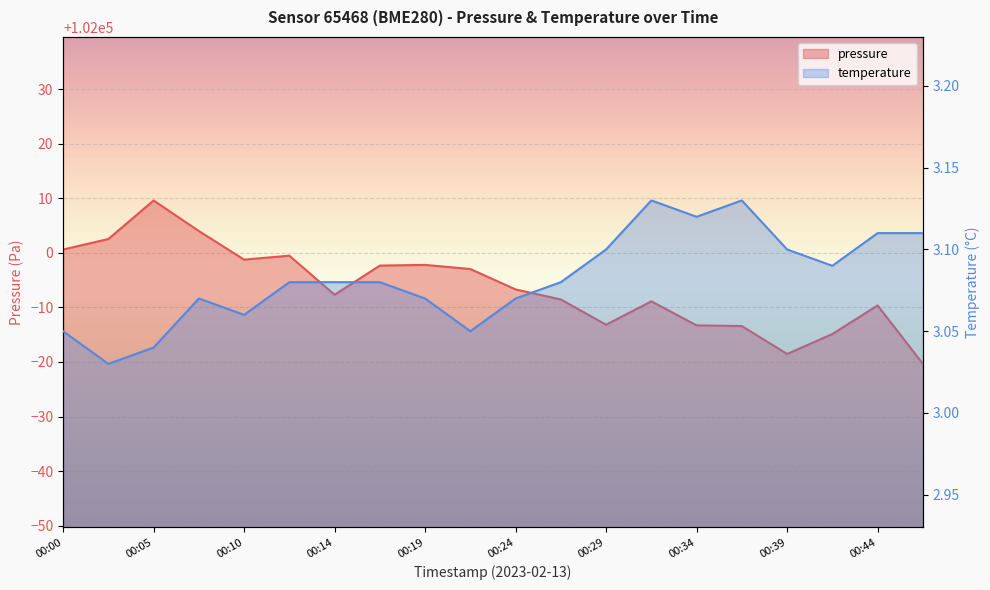

Between 00:31 and 00:41, which is larger?

00:31